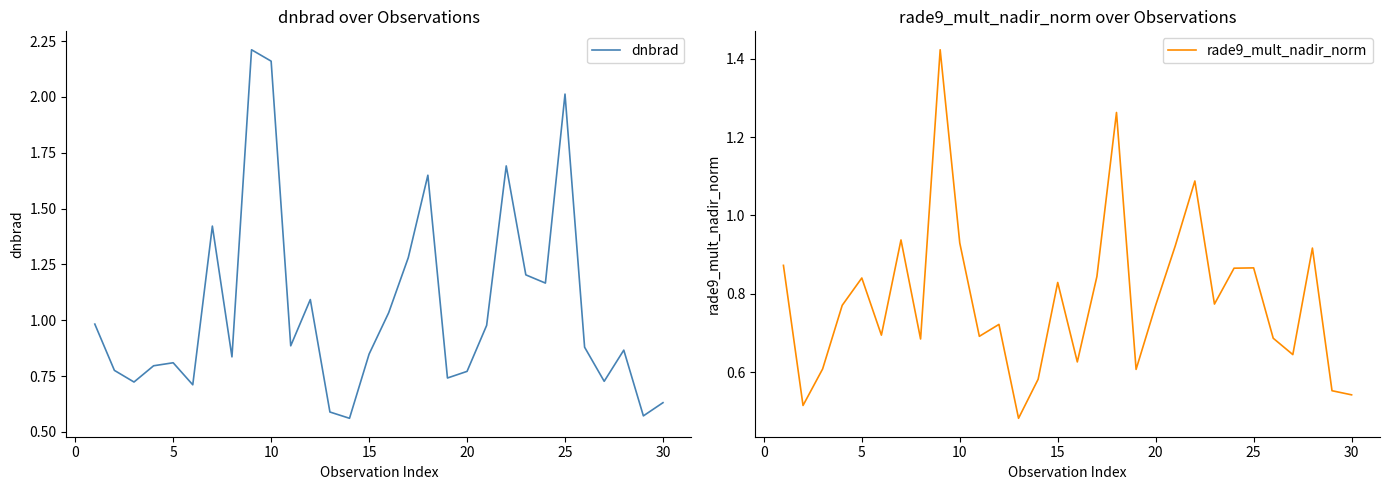

True or false: dnbrad has a value of 1.3 at 5.

False